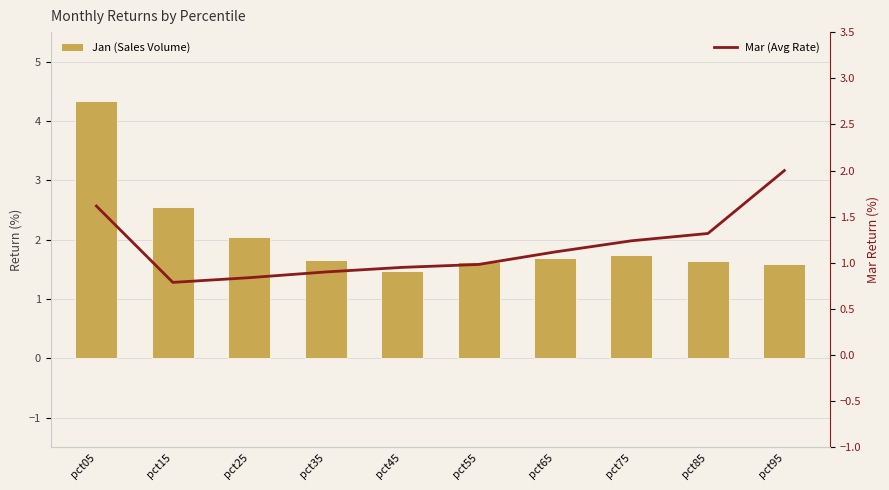

At which category is the sum across all series the highest?

pct05